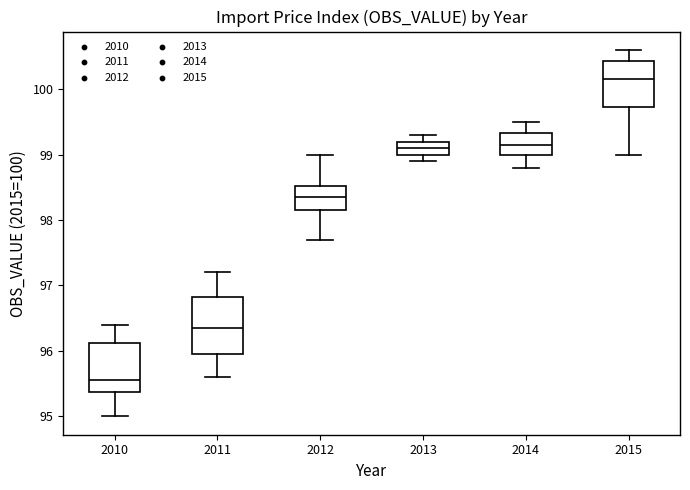

Which box has the highest median line?

2015